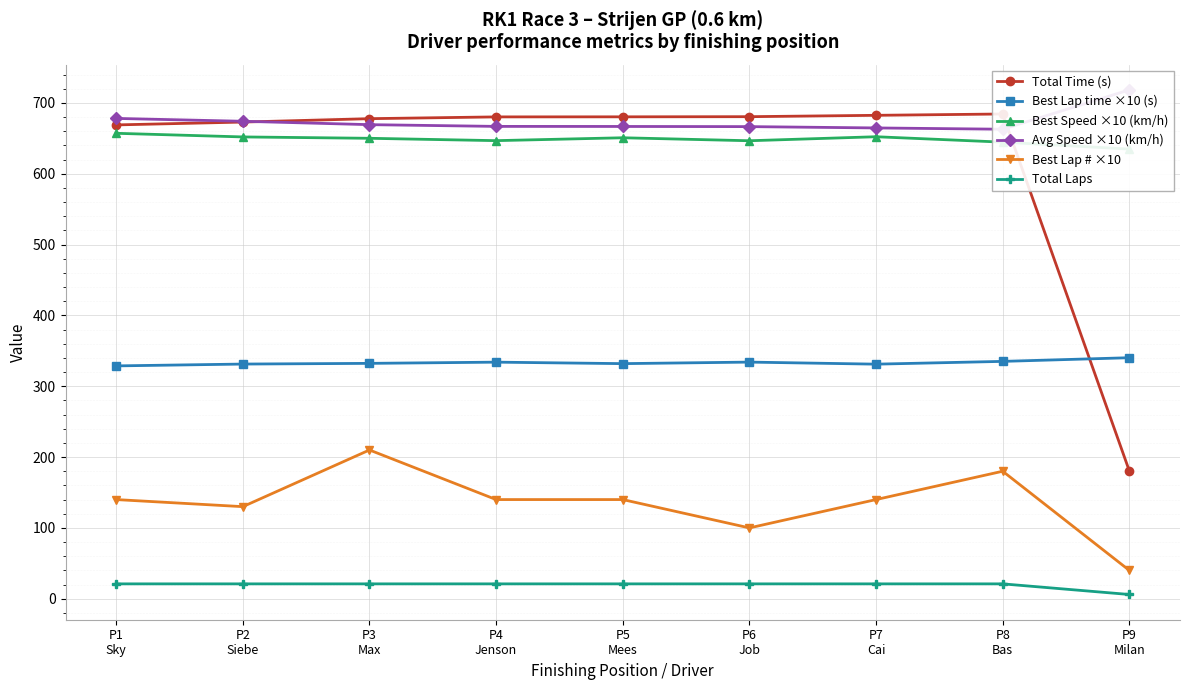

What is the value of the Best Speed ×10 (km/h) point at the 9th from the left?

634.8